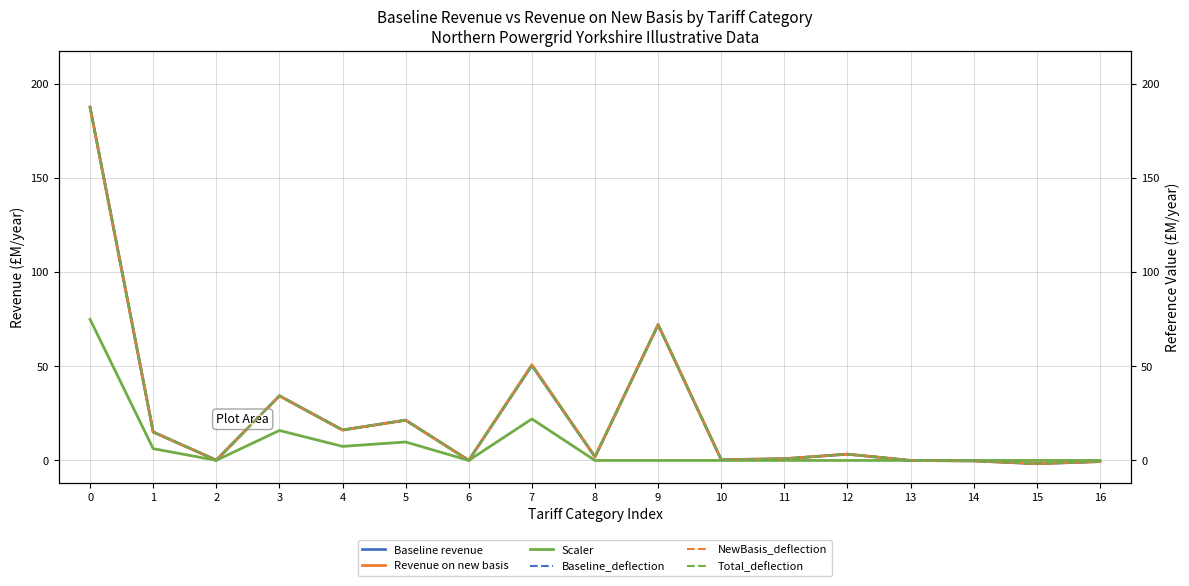

Is the value of NewBasis_deflection at 10 greater than the value of Scaler at 12?

Yes